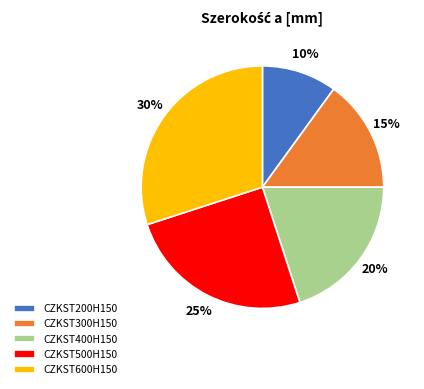

Count the number of slices in the pie.

5